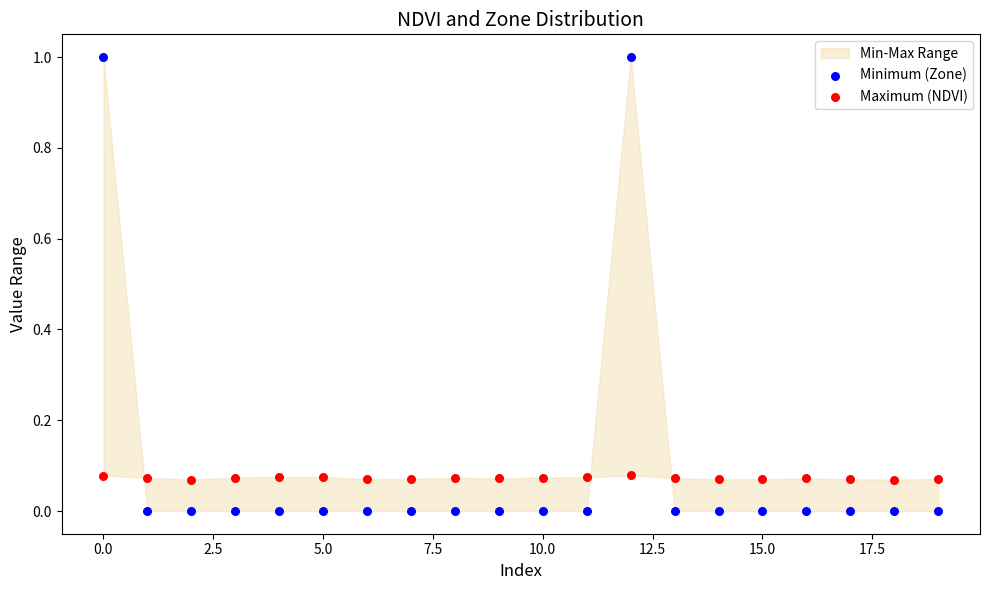

Which series reaches the maximum Y coordinate?

Minimum (Zone)